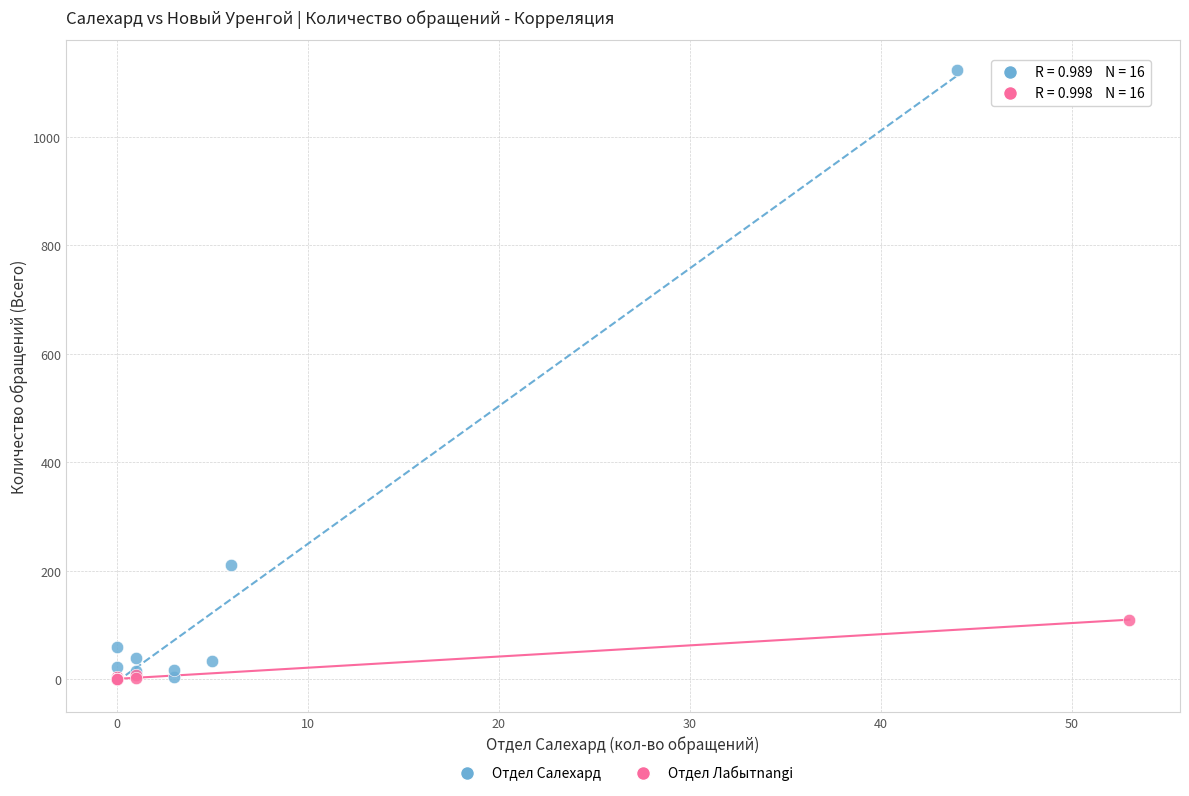

What are all the series names shown in the legend?

Отдел Салехард, Отдел Лабытnangi